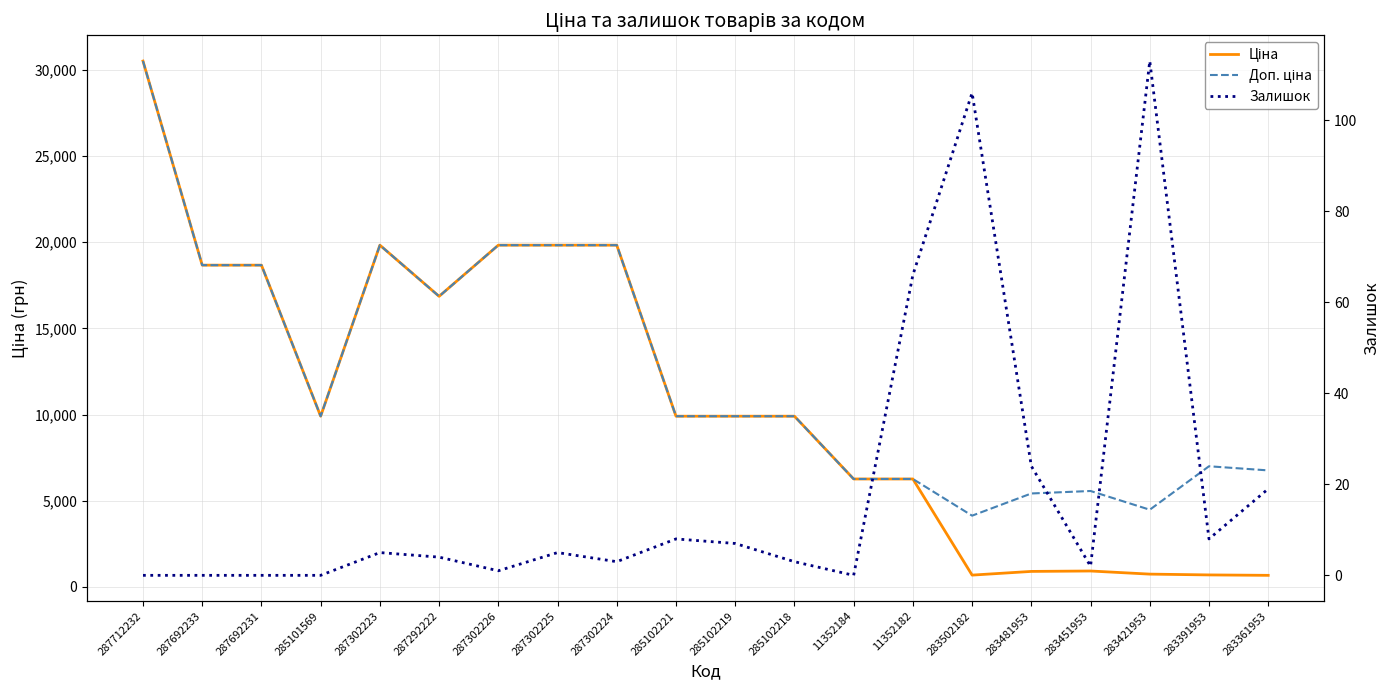

Is the value of Ціна at 283502182 greater than the value of Доп. ціна at 283421953?

No